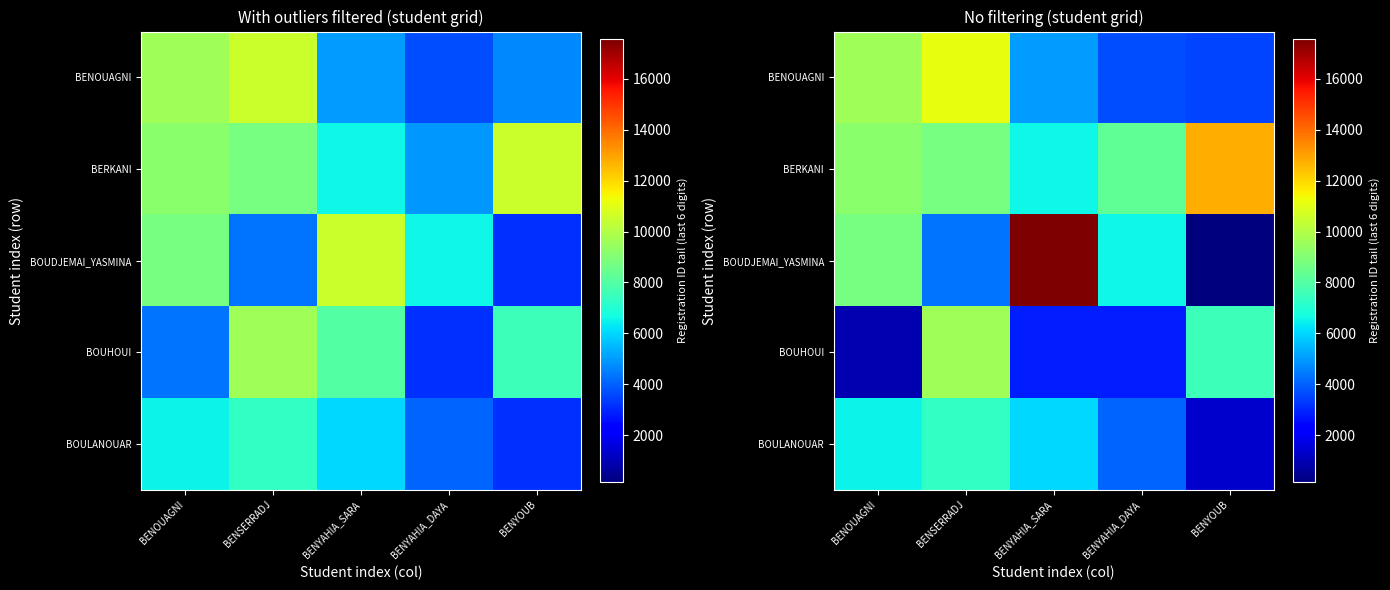

At how many categories does at least one series exceed 5551?

5